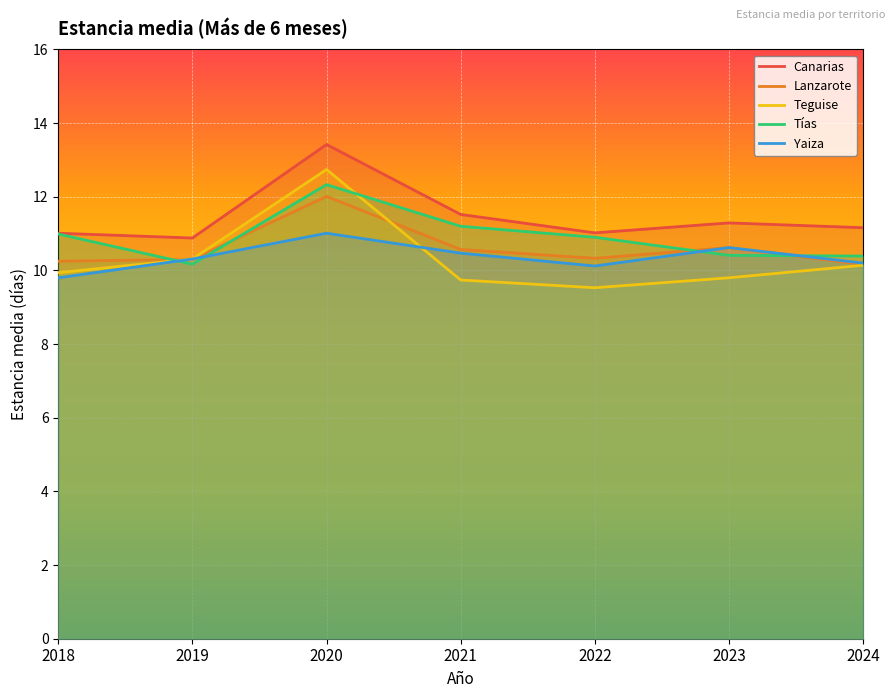

Which series ends up on top after the final intersection of Yaiza and Lanzarote?

Lanzarote